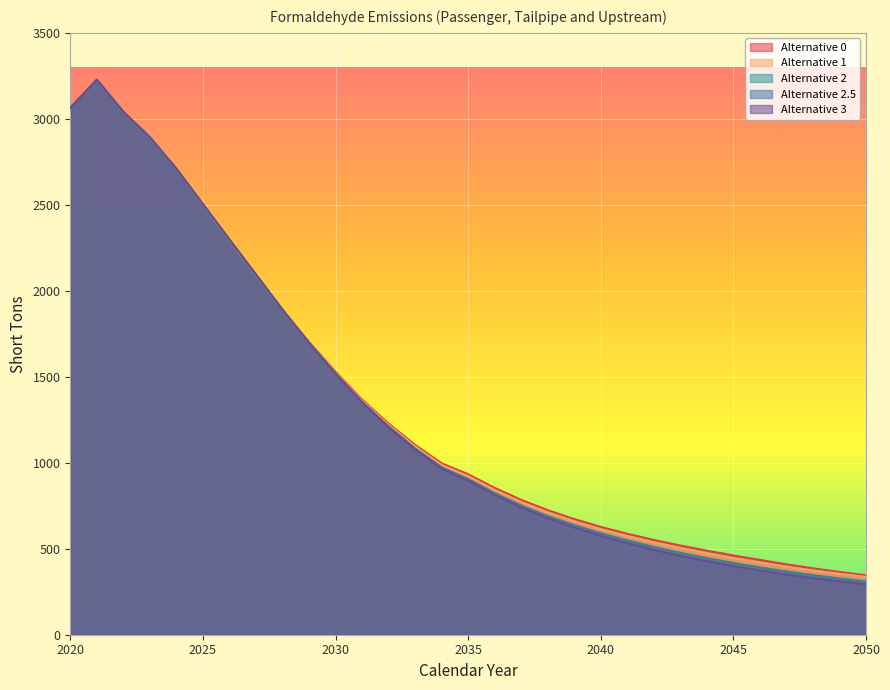

What is the approximate value of Alternative 1 at 2046?

419.7